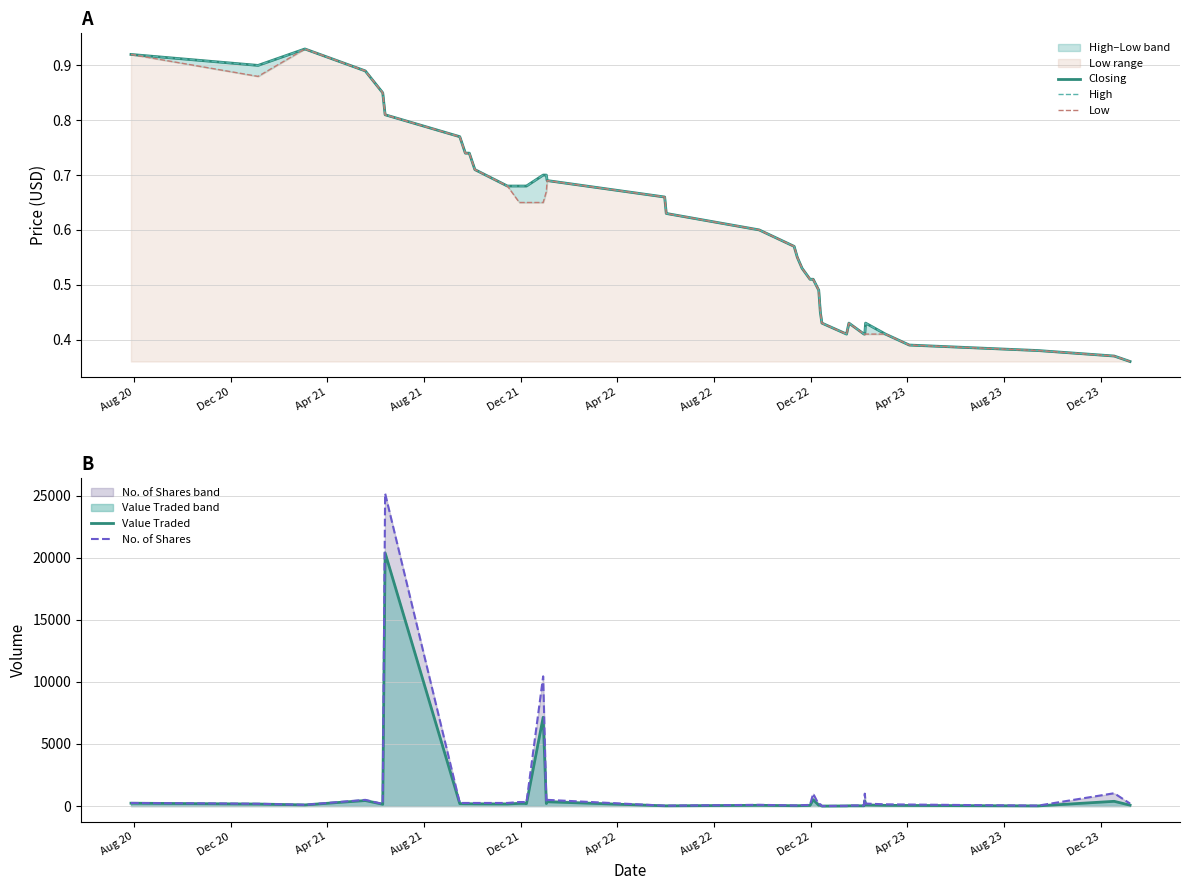

The value of Value Traded at 14 is 46.7. True or false?

False